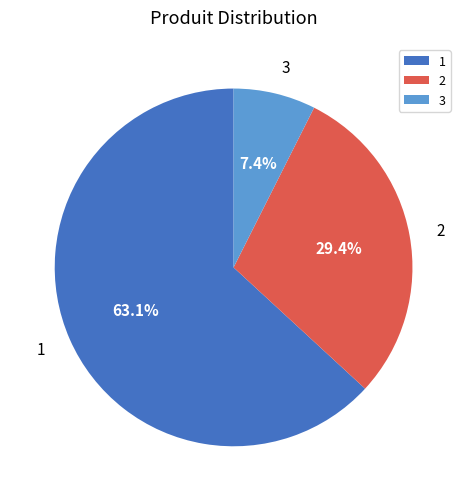

To the nearest percent, what is the difference between the 1 and 3 slice percentages?

56%